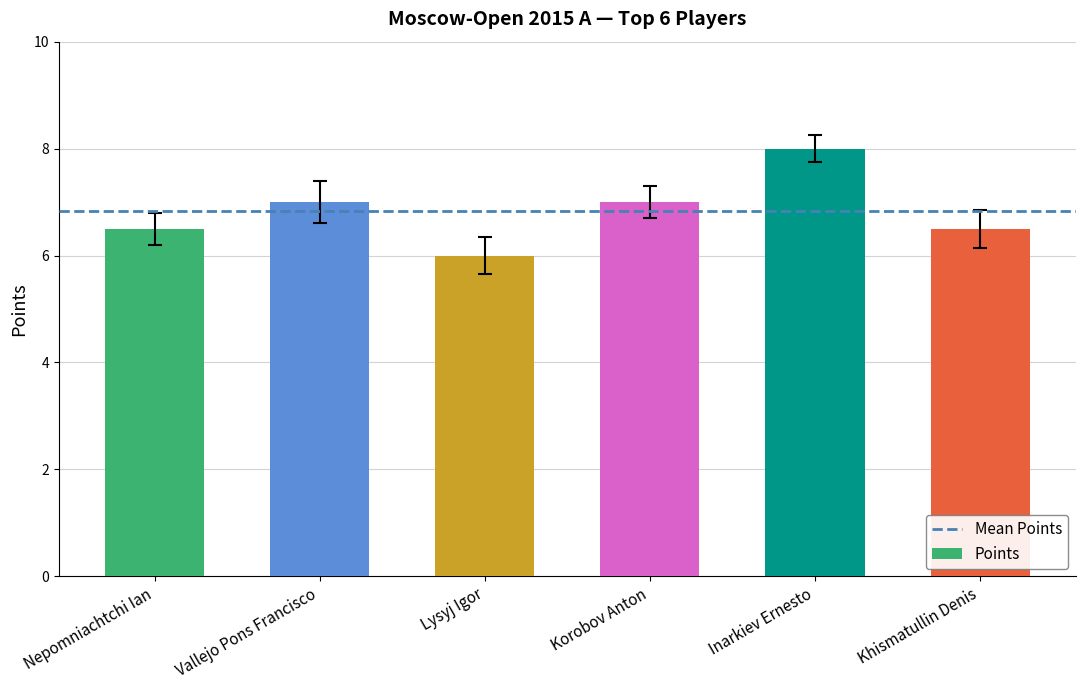

Approximately how many times larger is the value at Lysyj Igor compared to Nepomniachtchi Ian?

0.9